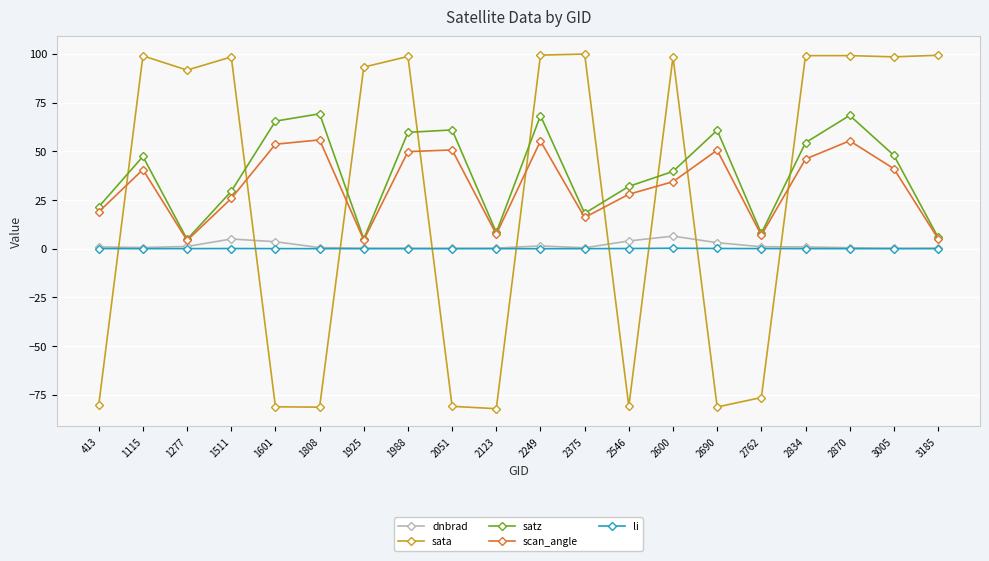

In scan_angle, how many points are higher than both neighbors (excluding endpoints)?

6